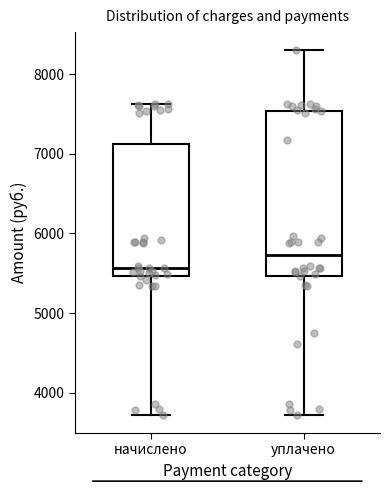

Where does the upper whisker of the box for начислено end on the y-axis? The values are not printed on the chart, so give them approximately, as read against the axis.

7600